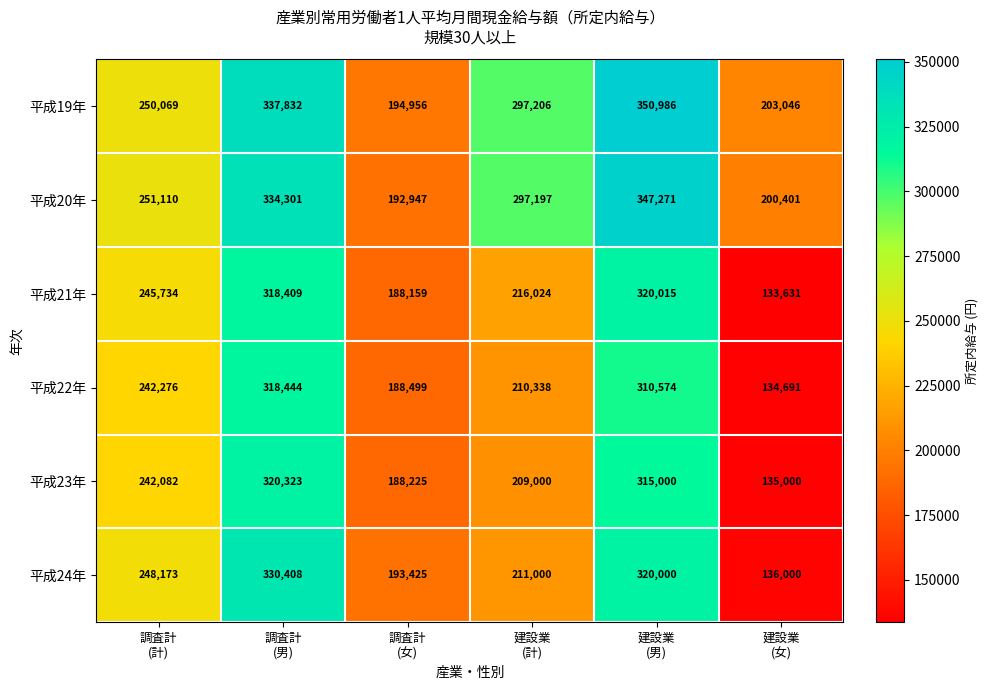

What is the difference between the second highest and minimum values in the 平成23年 series?

180000